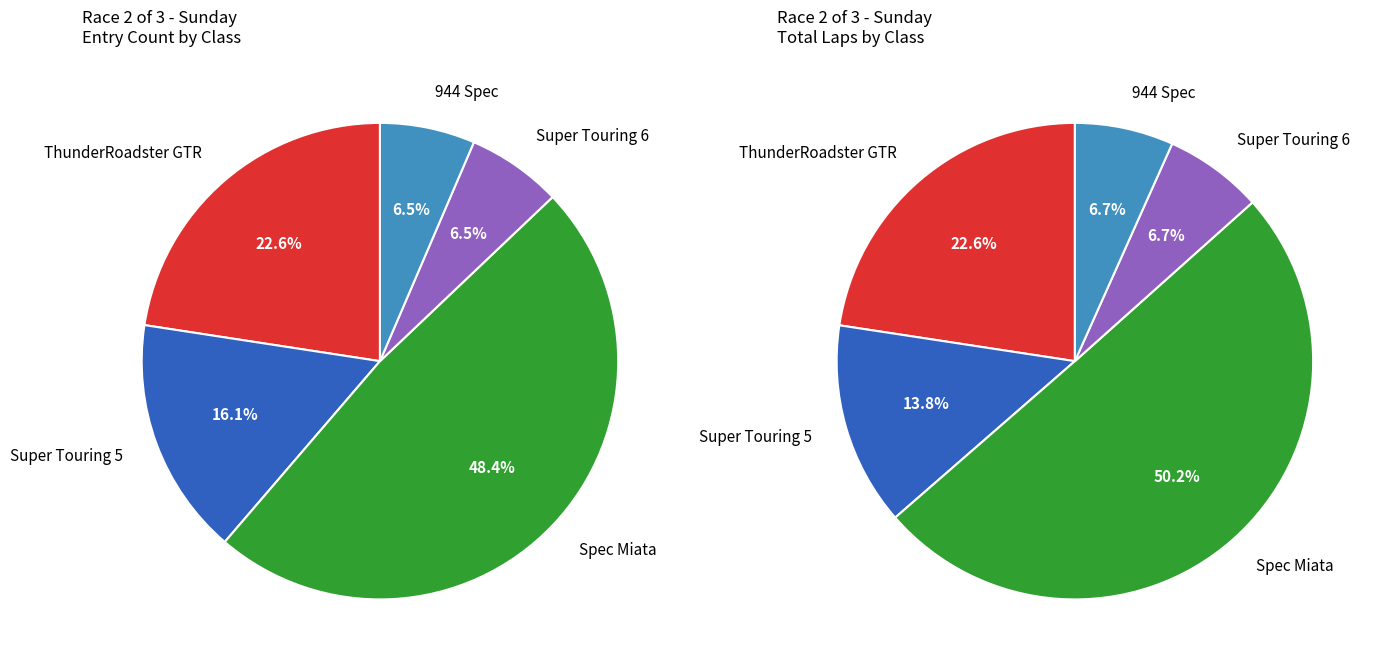

To the nearest percent, what is the combined percentage of Spec Miata and Super Touring 6?

55%